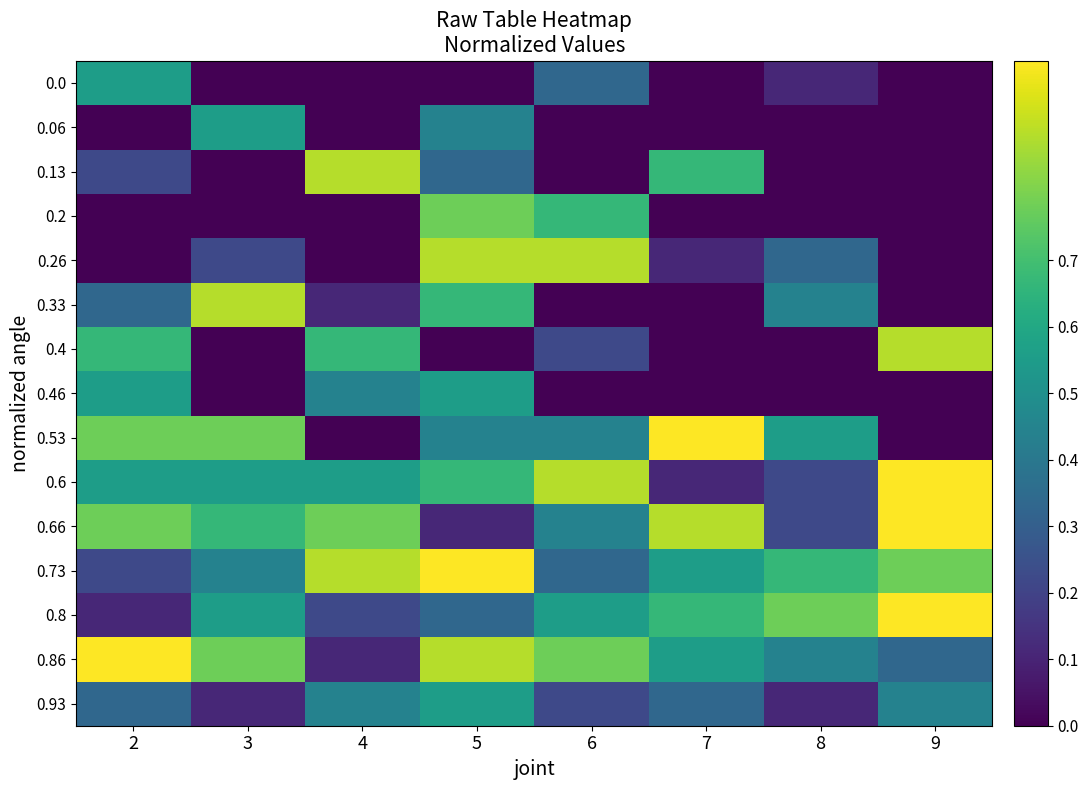

Which series has the largest range (max minus min)?

0.53